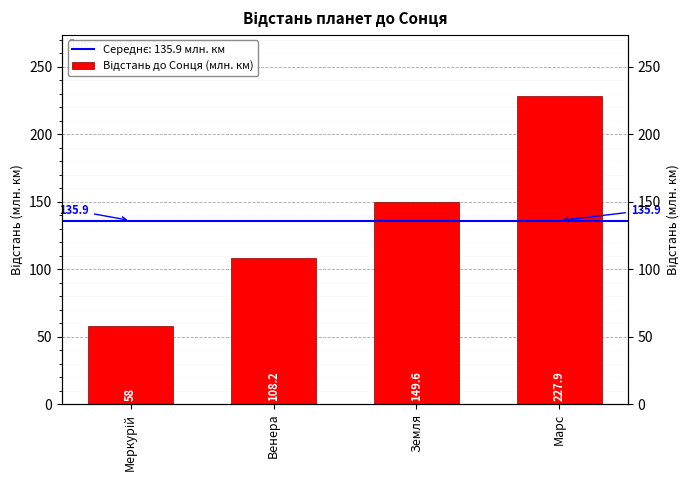

What is the change in value from Меркурій to Венера?

+50.2